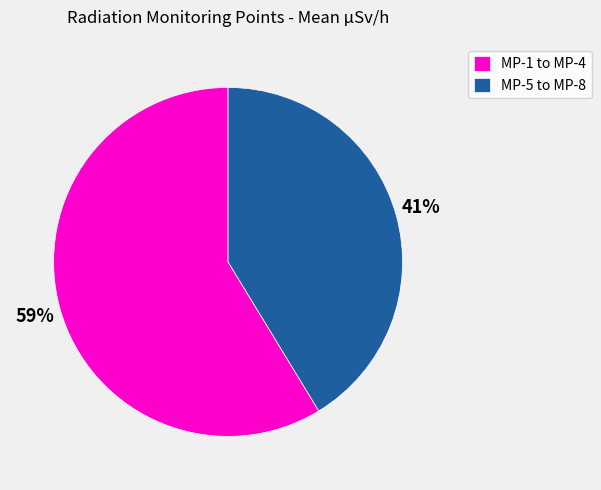

Is it true that MP-1 to MP-4 is 59% of the pie?

True